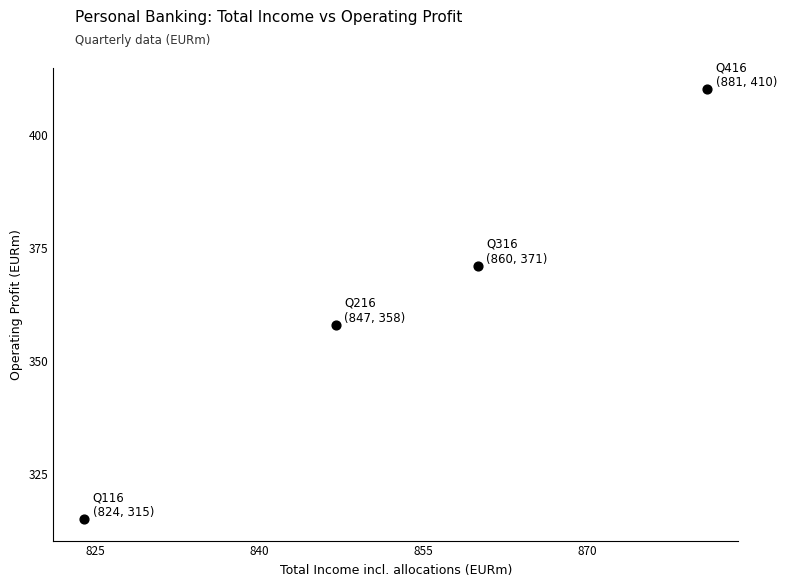

What Y value in the scatter plot is closest to 362?

358